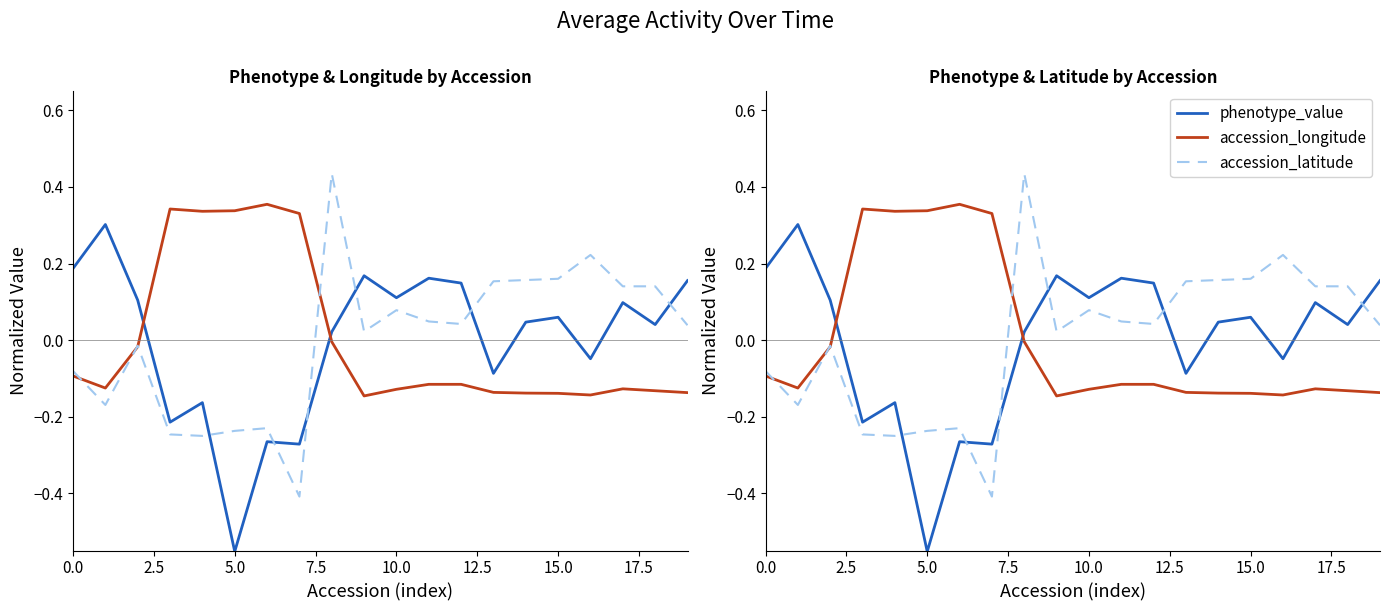

What is the label of the 11th point from the left?

10